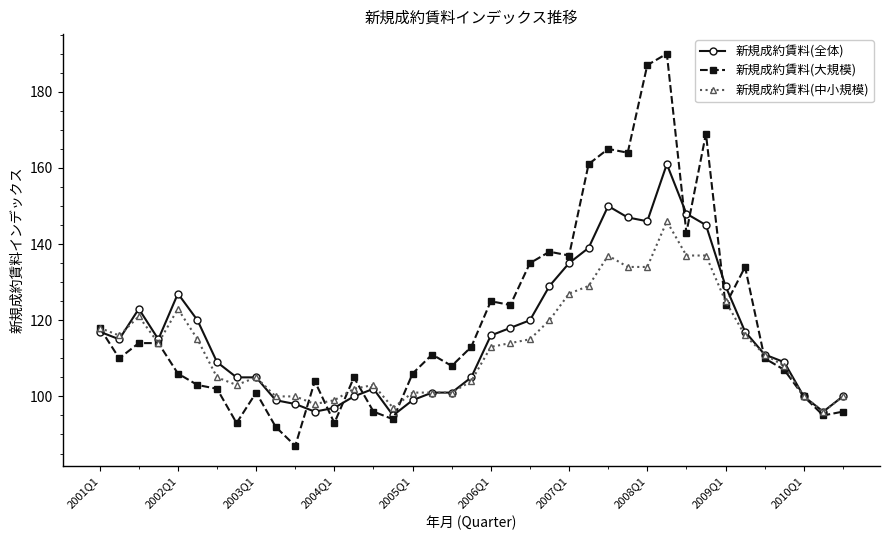

True or false: 新規成約賃料(中小規模) has more than 2 points higher than both neighbors.

True